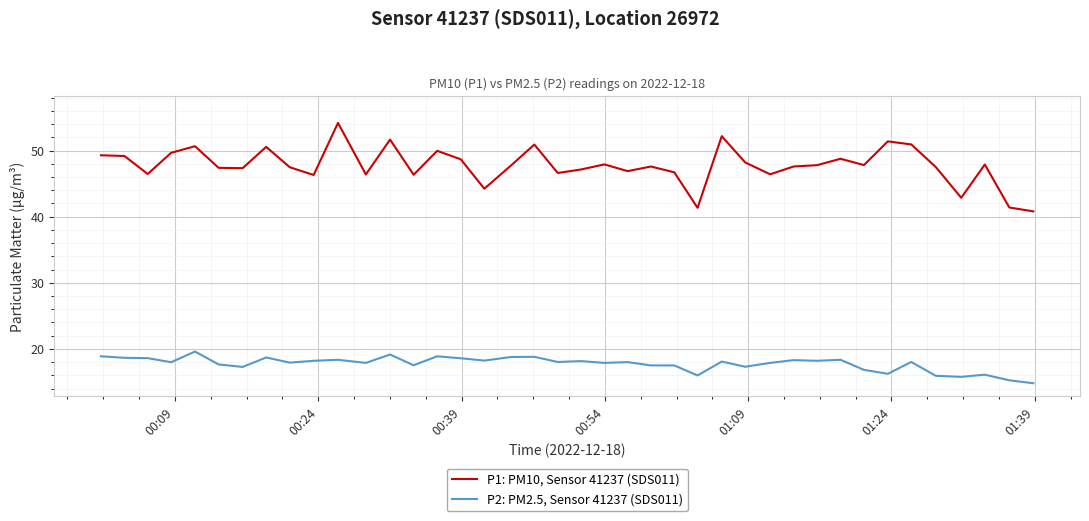

True or false: P1: PM10, Sensor 41237 (SDS011) and P2: PM2.5, Sensor 41237 (SDS011) cross at least once.

False